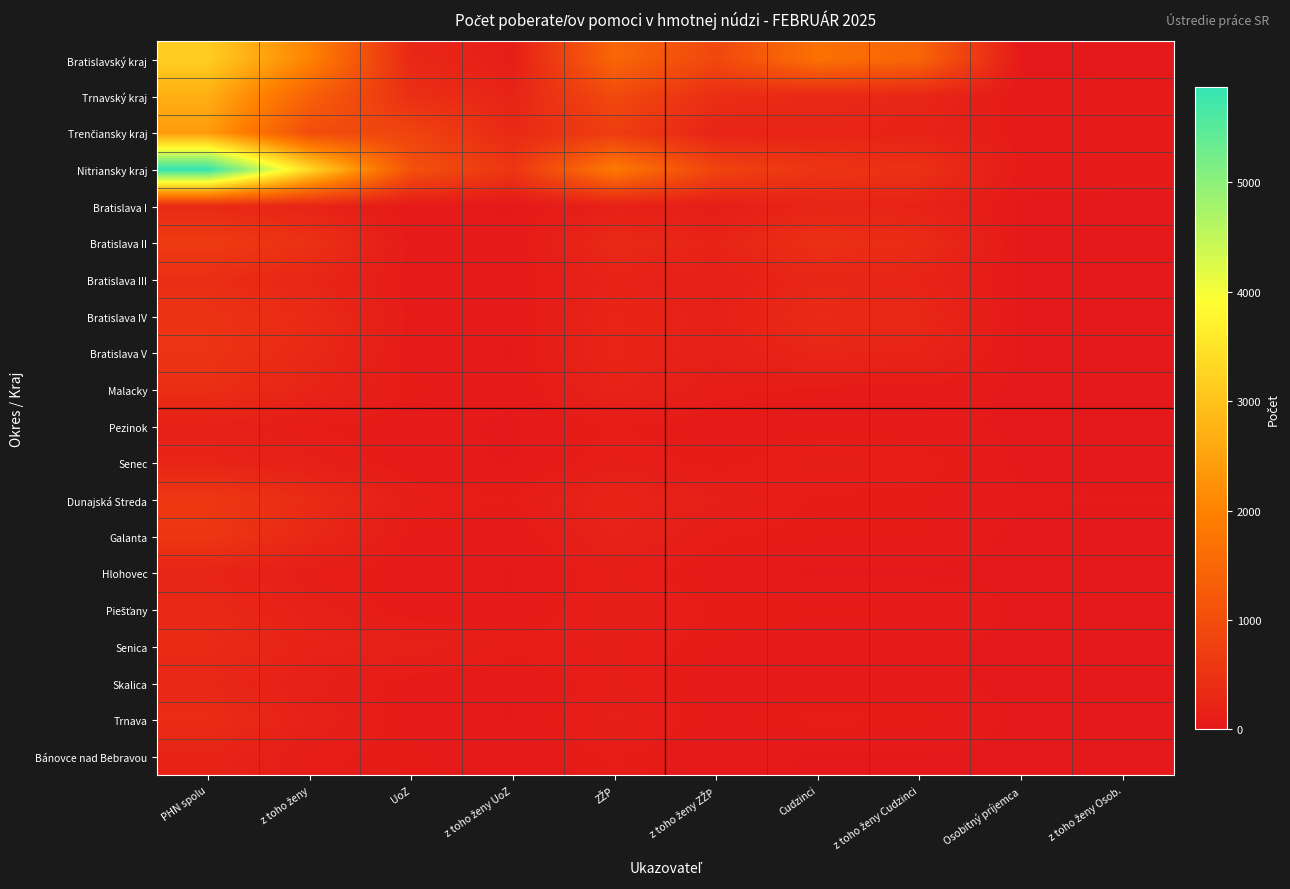

What is the spread (max minus min) of values at z toho ženy?

3258